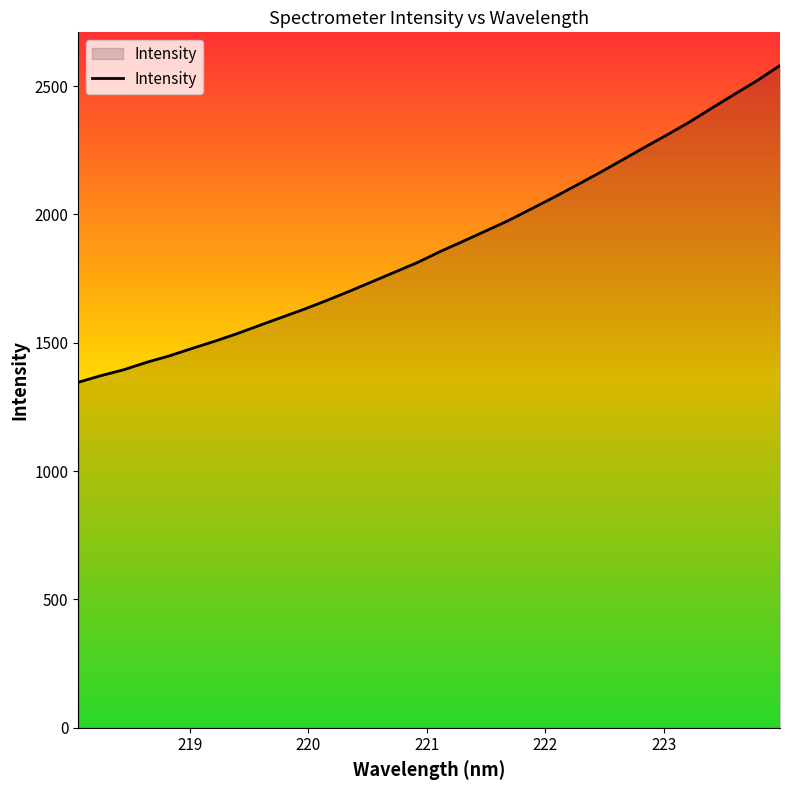

What is the greatest value displayed?

2580.4